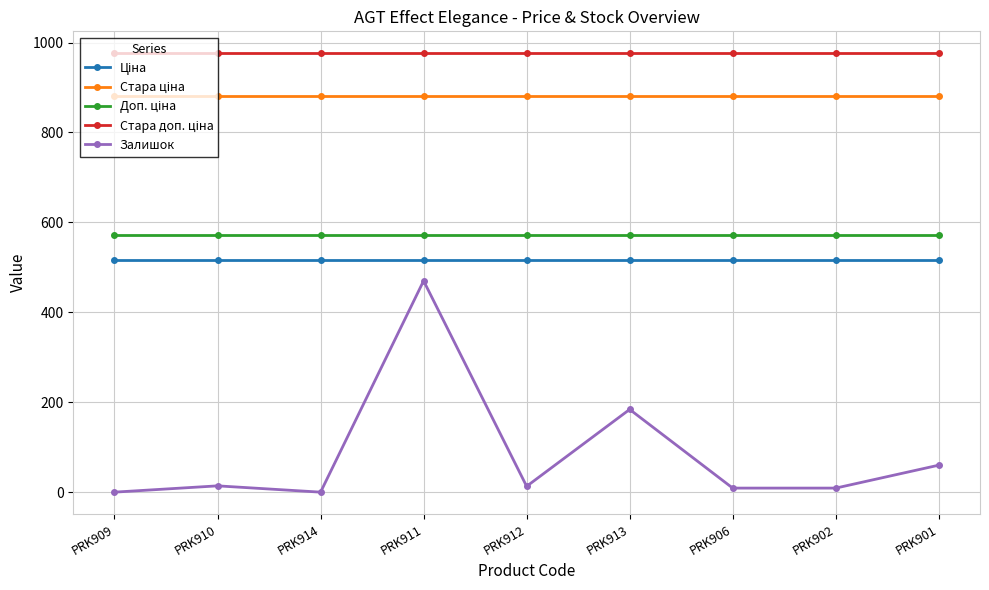

At how many categories does at least one series exceed 727?

9